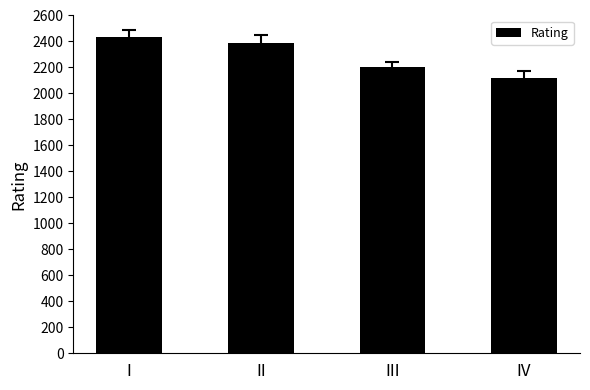

What is the average value?

2287